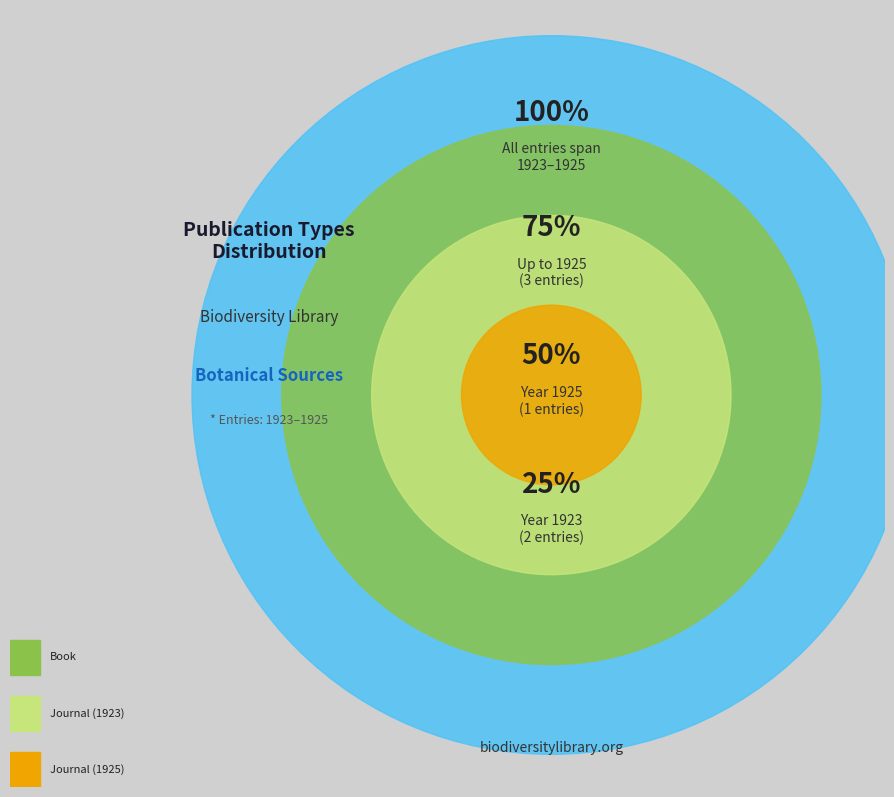

To the nearest percent, what portion does Just's Botanischer Jahresbericht (1925) represent?

33%